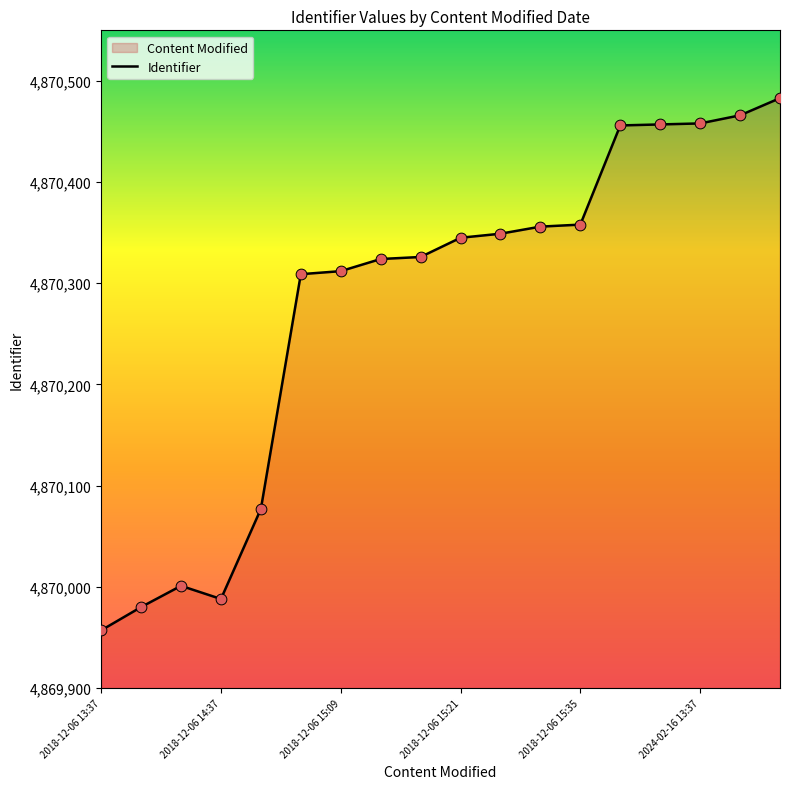

Which has a higher value, 2018-12-06 15:25 or 2018-12-06 15:38?

2018-12-06 15:38